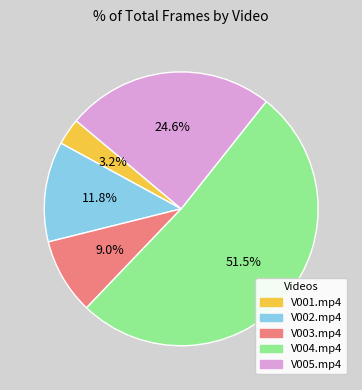

Is it true that V003.mp4 is 1% of the pie?

False